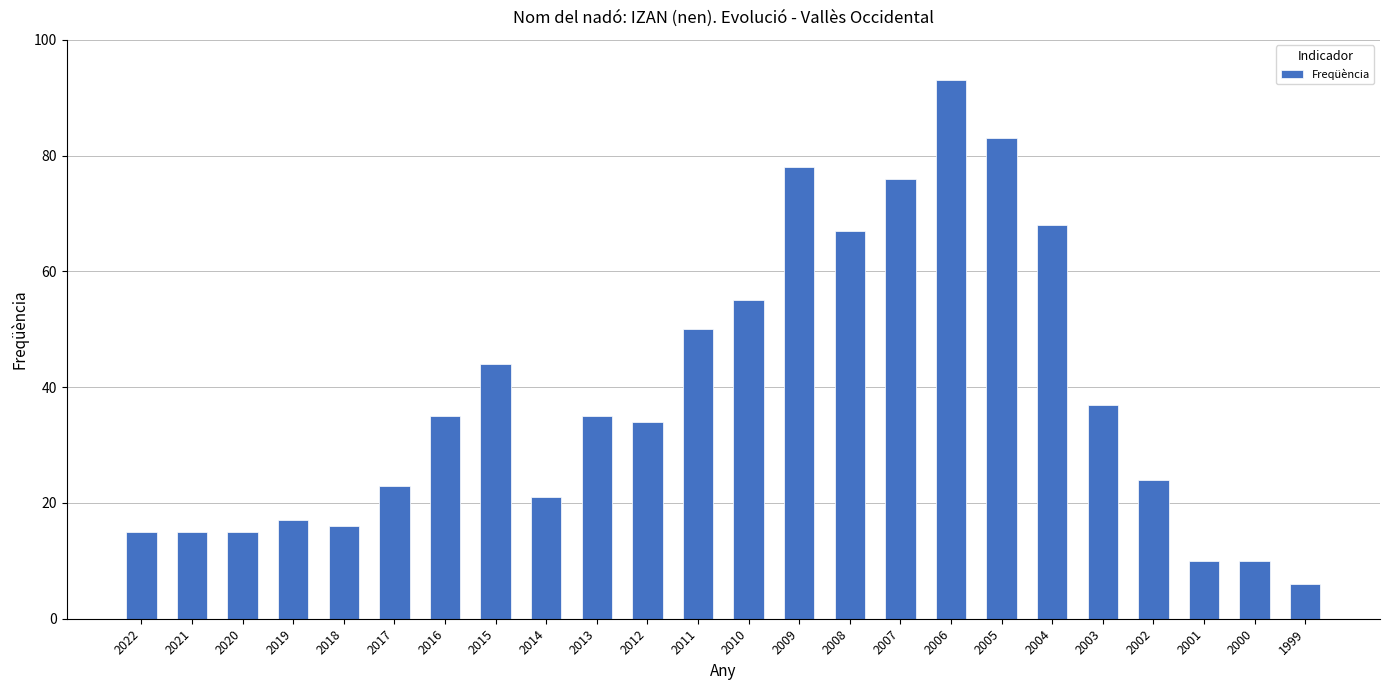

What is the approximate value at 2000?

10